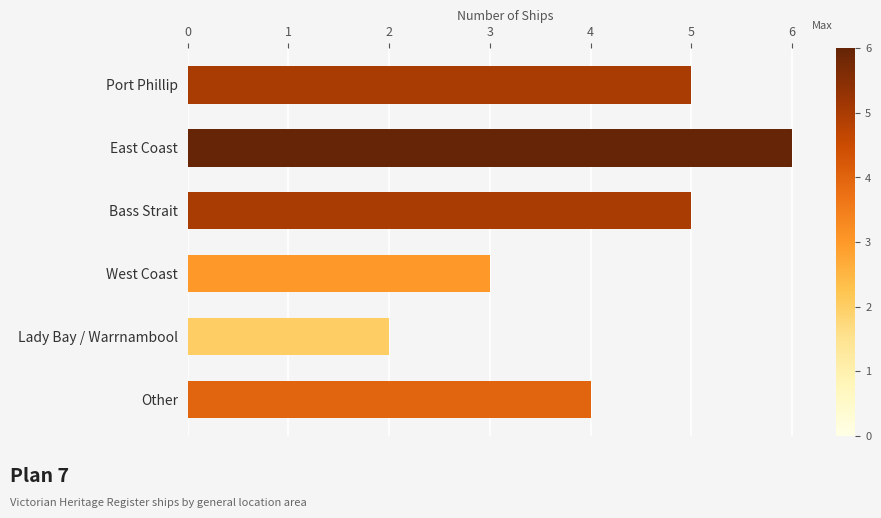

Count the values in the range 3 to 5.

4